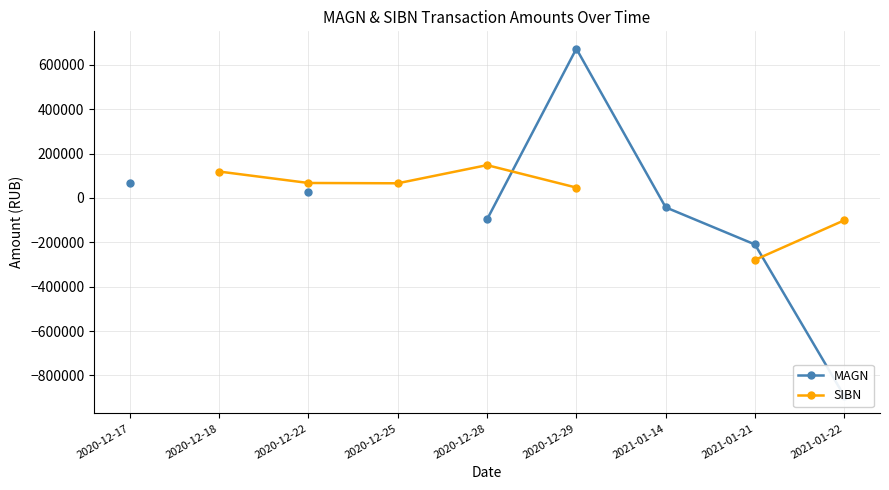

What is the difference between the MAGN values at 2021-01-22 and 2020-12-22?

922216.2